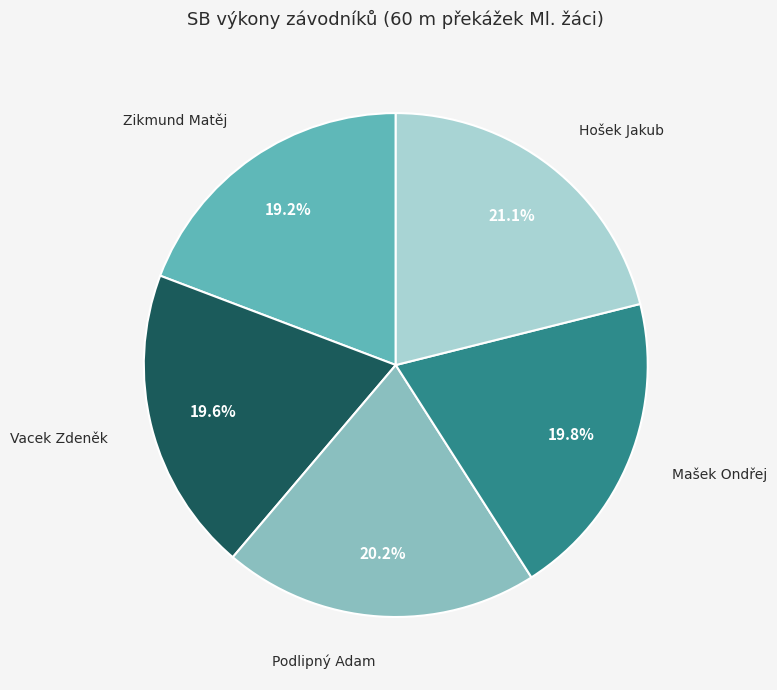

Does any single category account for the majority?

No